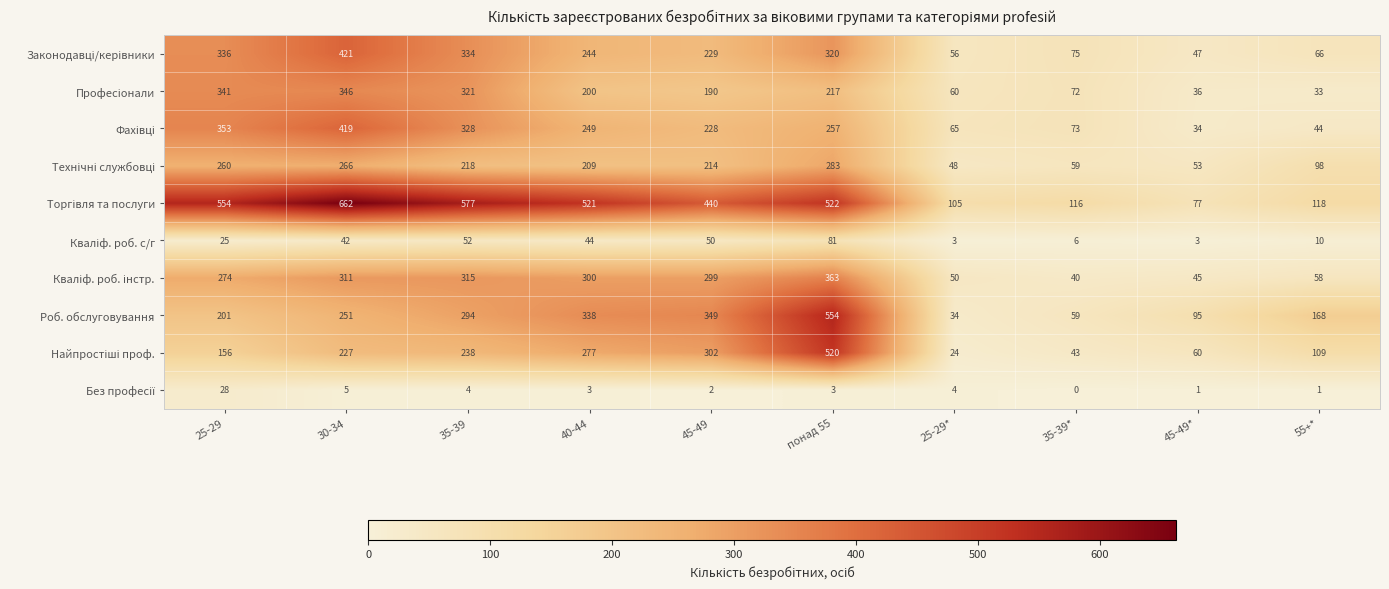

What is the sum of all Роб. обслуговування values?

2343